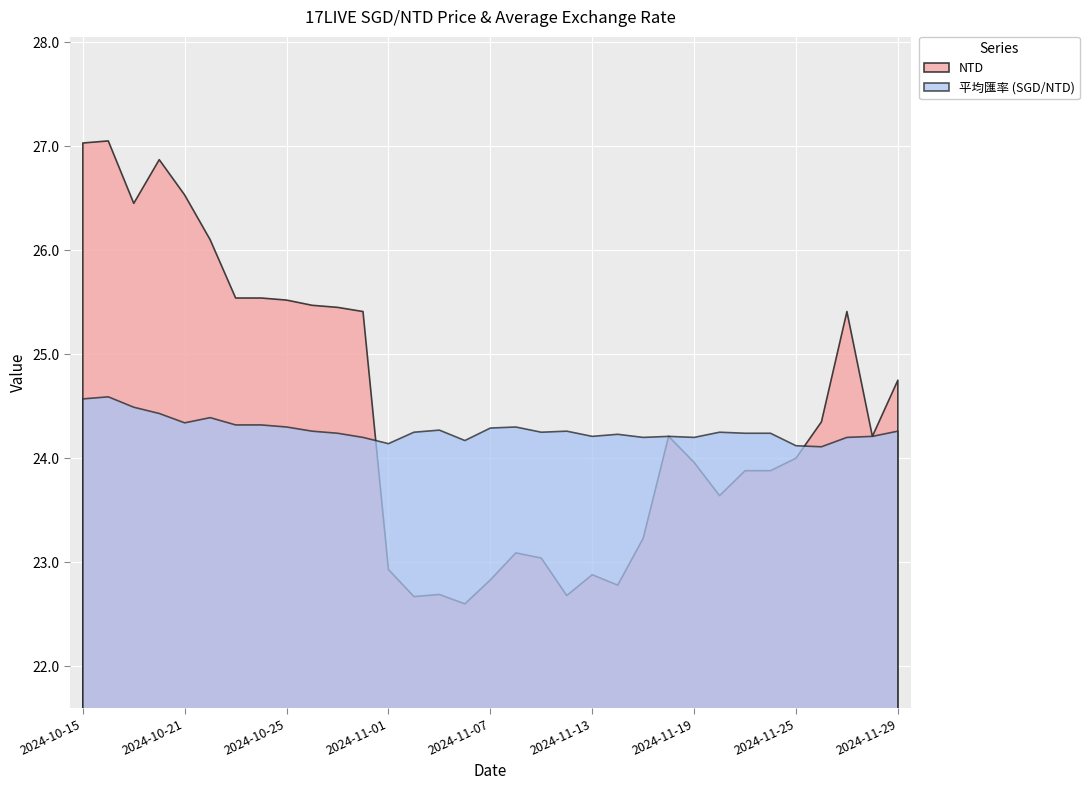

How many 平均匯率 values are between 24 and 25?

33